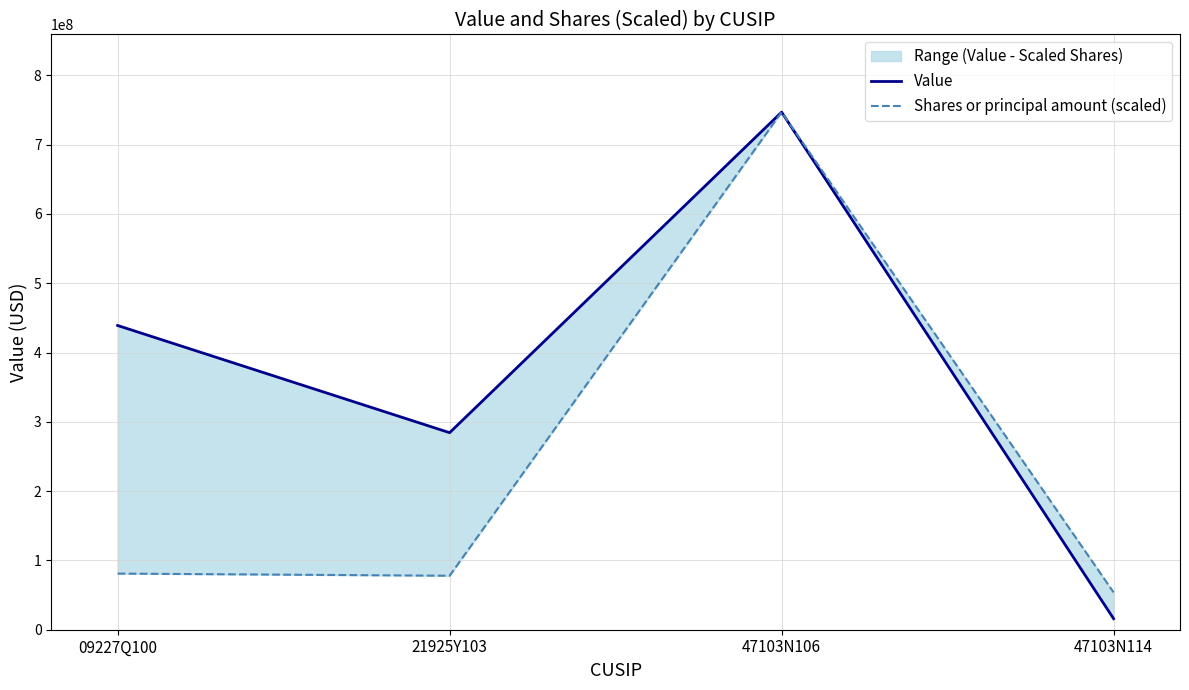

True or false: Shares or principal amount (scaled) and Value intersect in this chart.

False